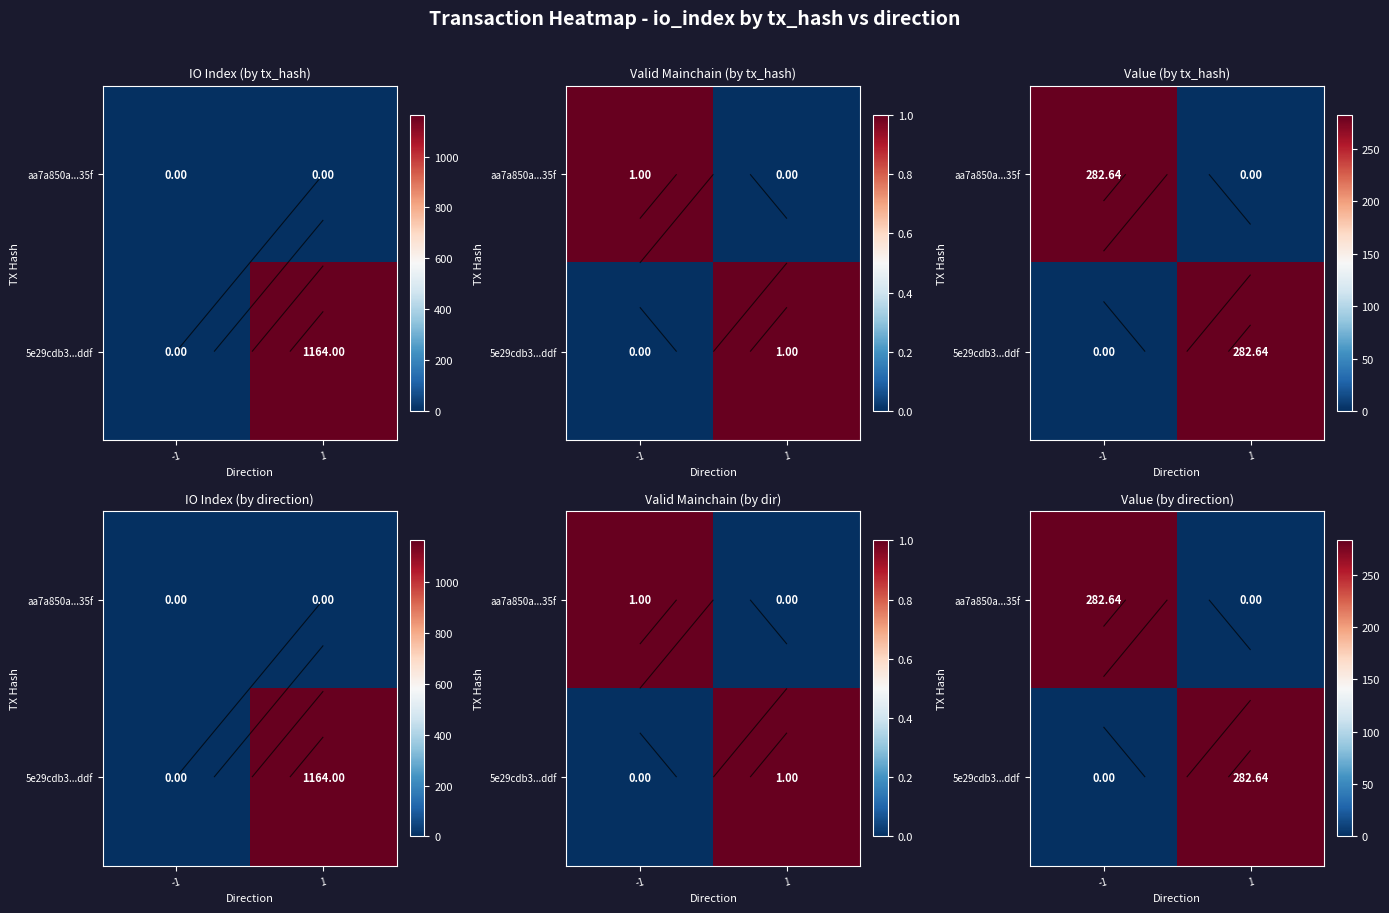

Between -1 and 1, which is larger?

-1